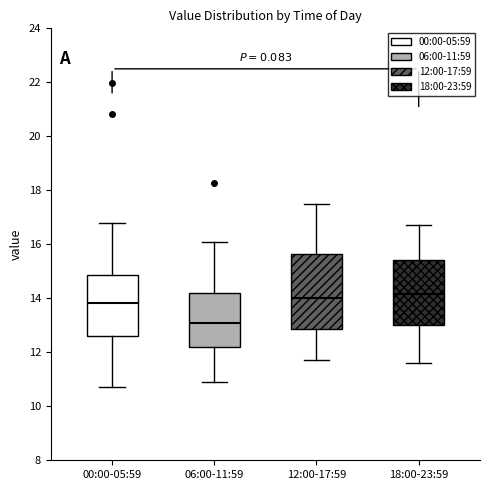

Where does the median line of the box for 18:00-23:59 sit on the y-axis? The values are not printed on the chart, so give them approximately, as read against the axis.

14.2